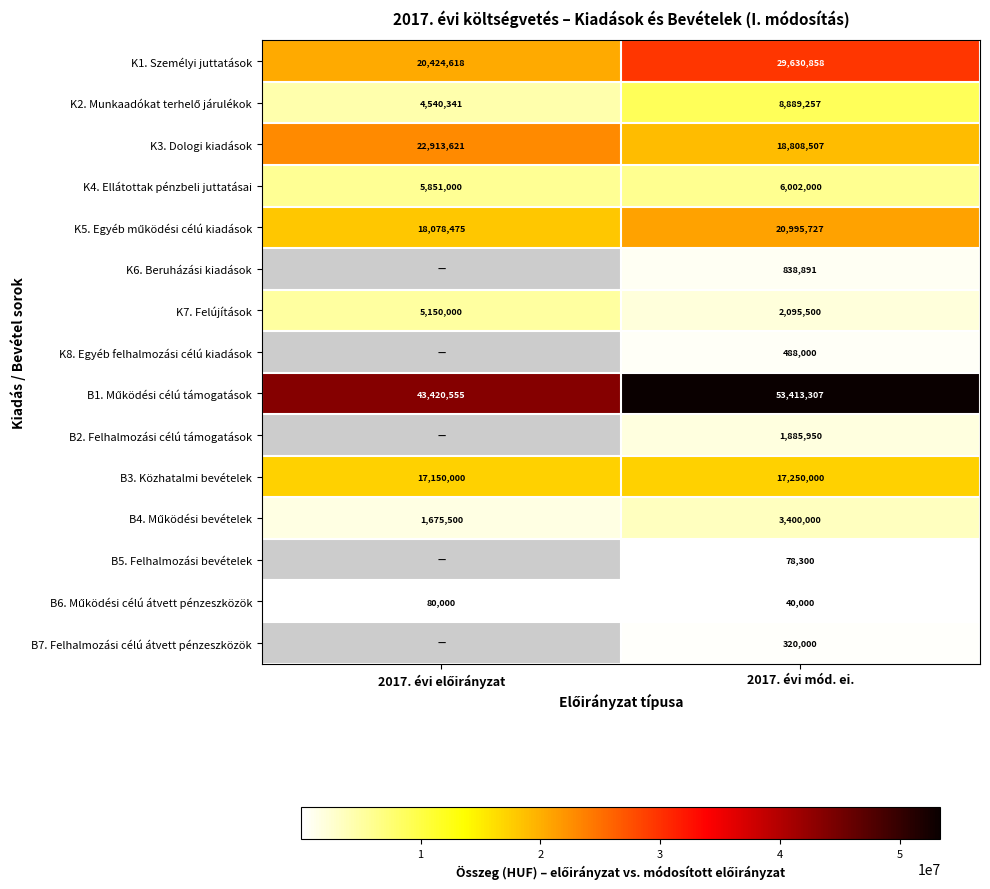

Count the number of data series in this chart.

15